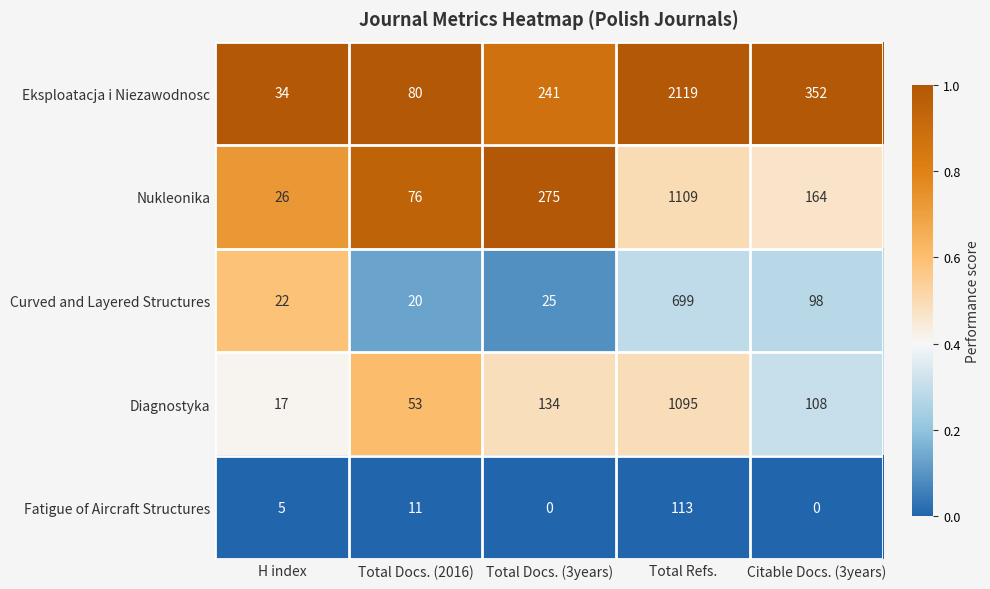

What is the total value across all series at Total Refs.?

5135